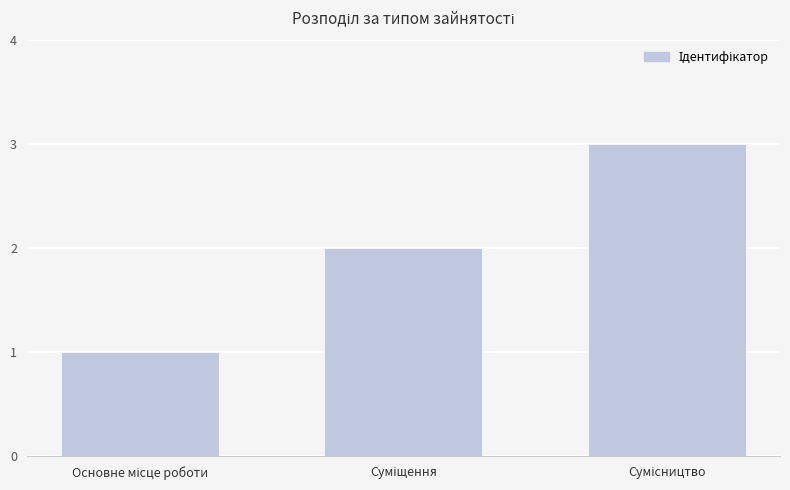

What is the sum of all values?

6